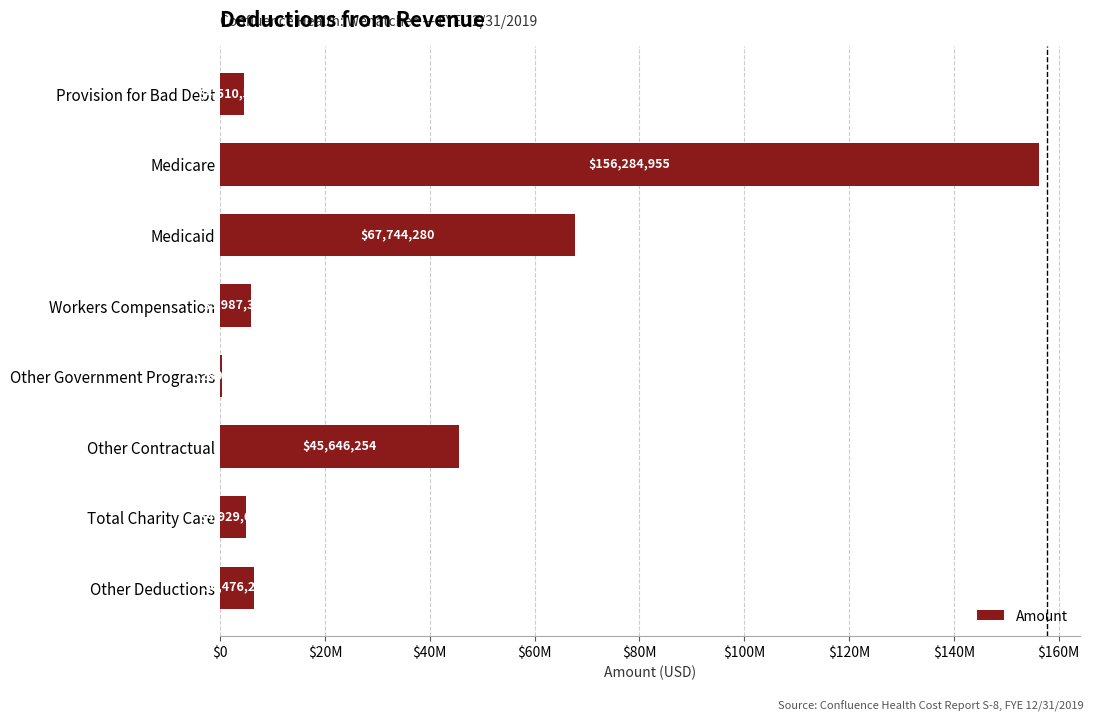

What is the minimum value shown in the chart?

289828